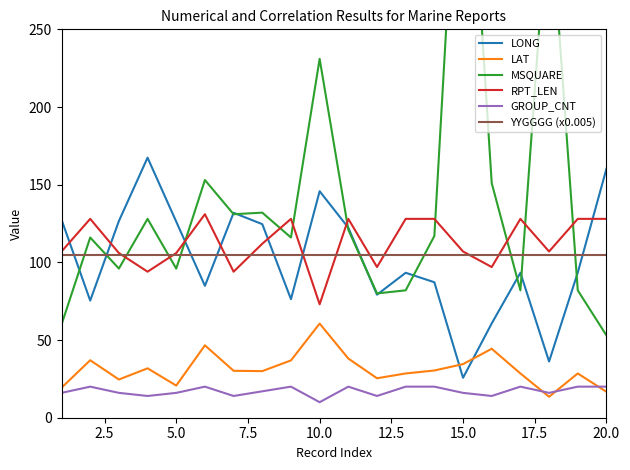

What is the maximum value for YYGGGG (x0.005)?

104.5